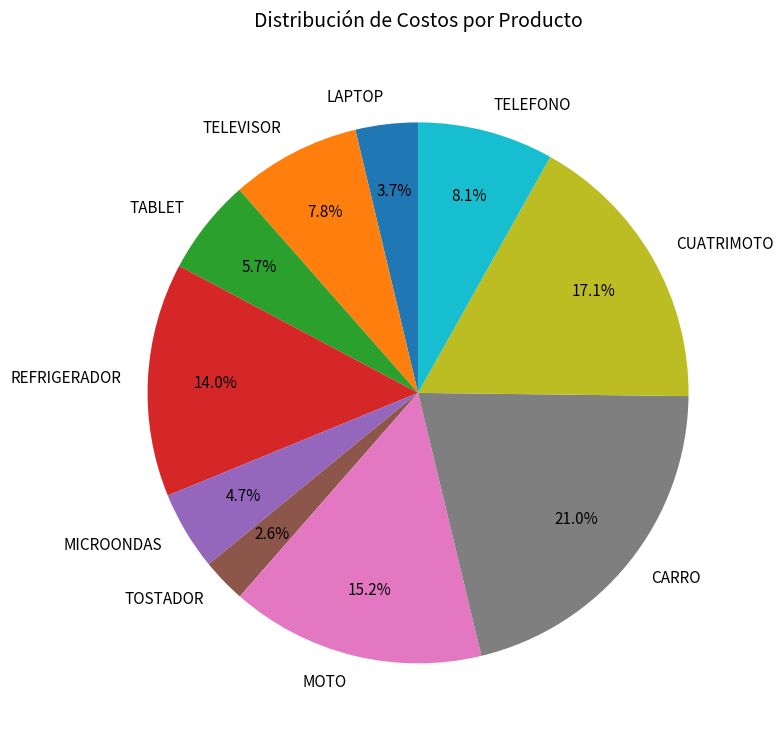

To the nearest percent, what is the difference between the REFRIGERADOR and CUATRIMOTO slice percentages?

3%